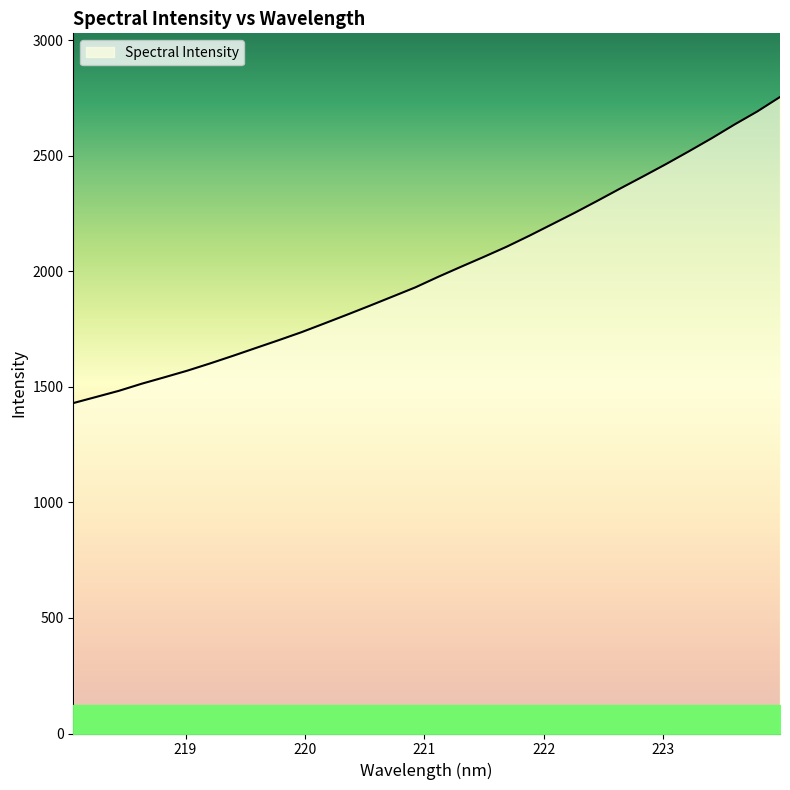

What is the smallest value displayed?

1429.7